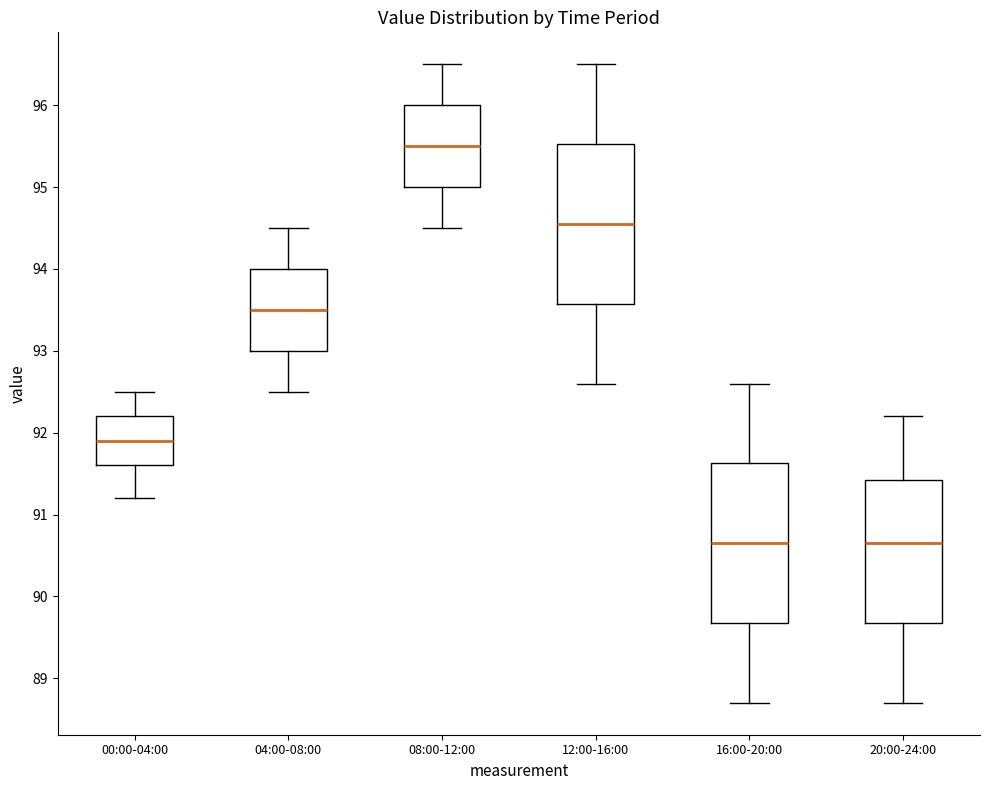

Where is the lower edge of the box for 08:00-12:00 on the y-axis? The values are not printed on the chart, so give them approximately, as read against the axis.

95.0